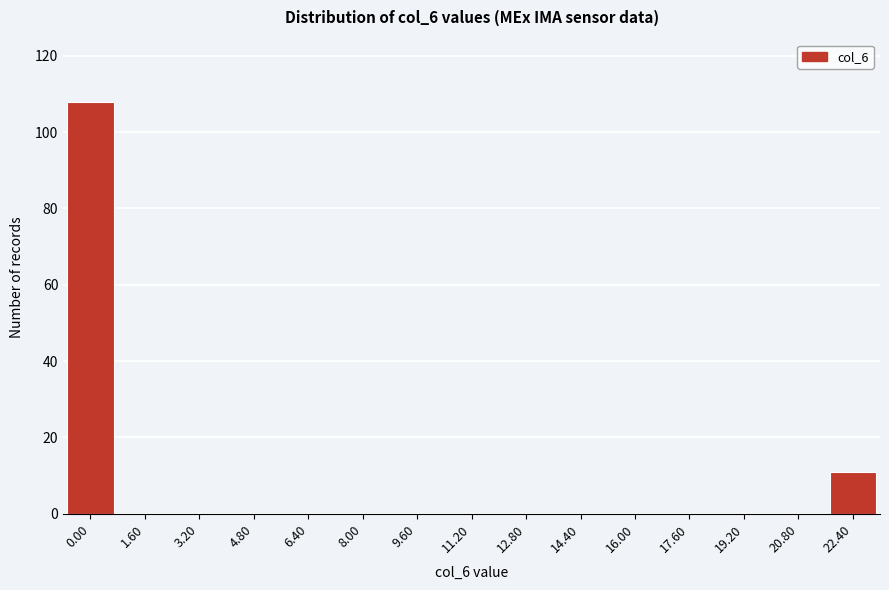

At which label is the value closest to 54?

22.40